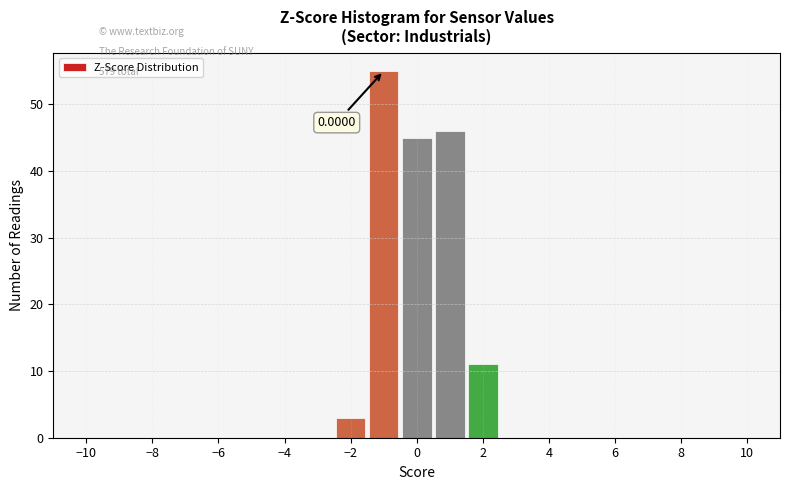

Over which range of the x-axis is the bar tallest?

-1.5 to -0.5